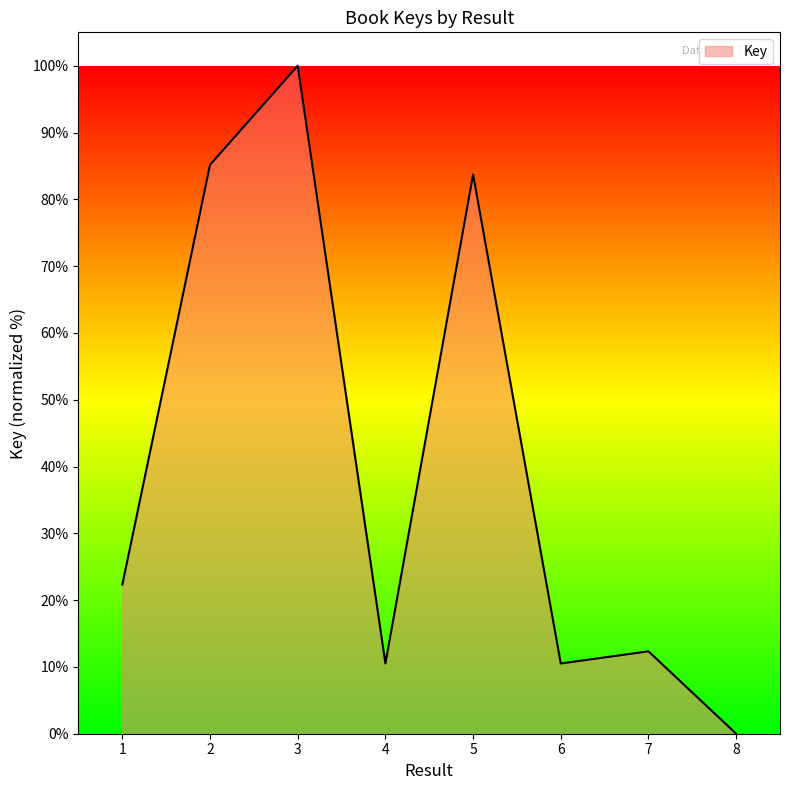

How many values exceed 22?

4